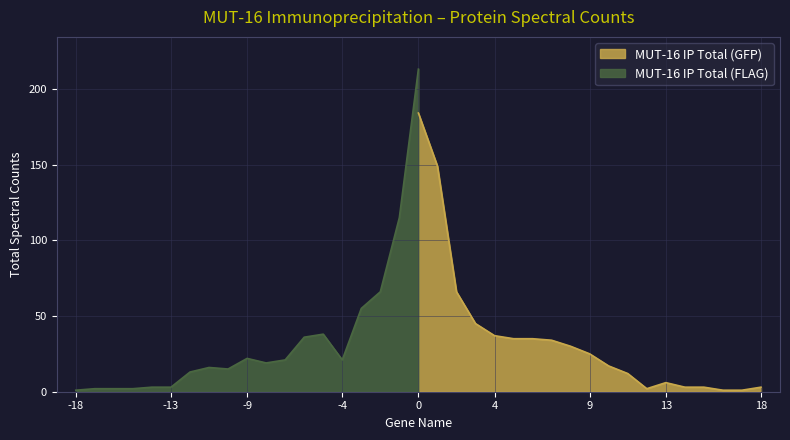

What is the maximum value for MUT-16 IP Total (GFP)?

184